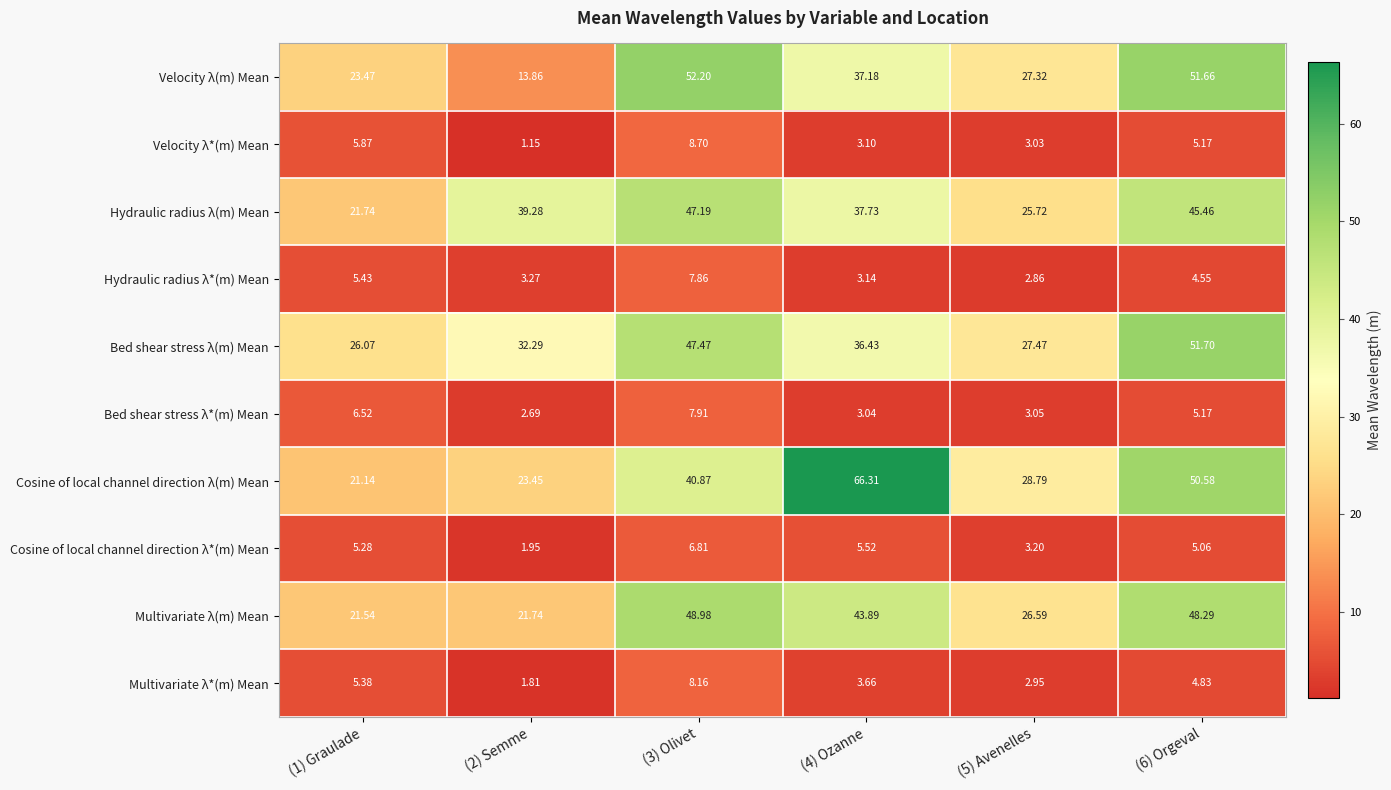

Which series has the largest total across all categories?

Cosine of local channel direction λ(m) Mean